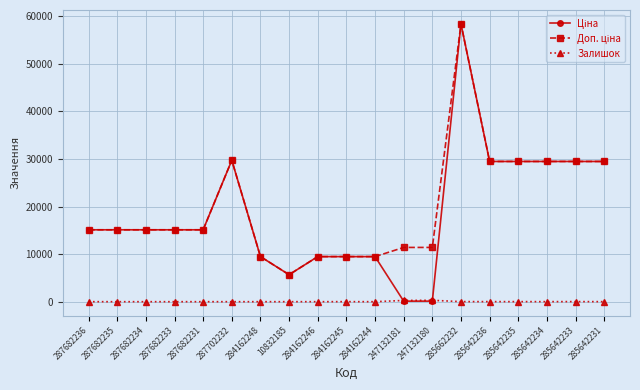

The Залишок series shows 0.0 at 284162248. True or false?

True